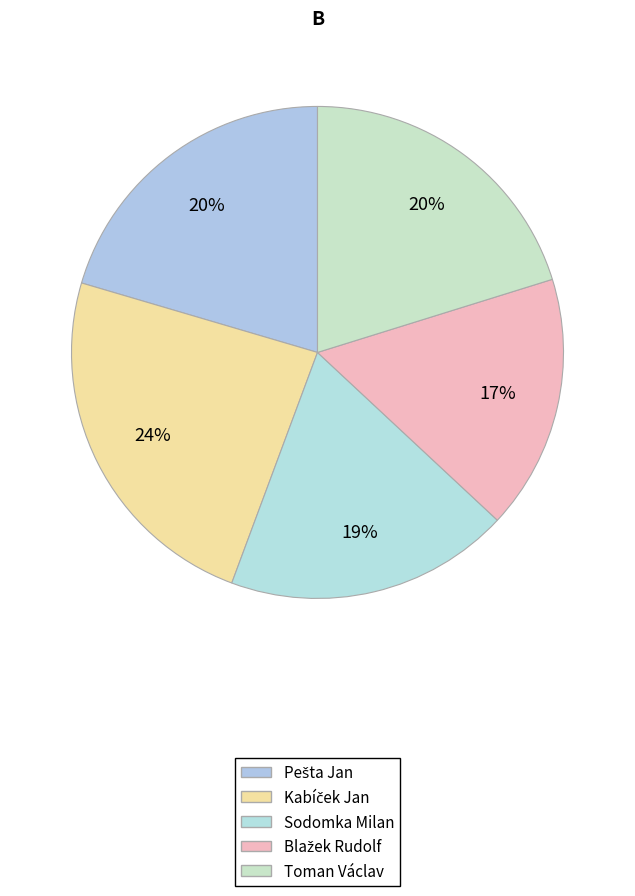

The Toman Václav slice represents 34% of the pie. True or false?

False